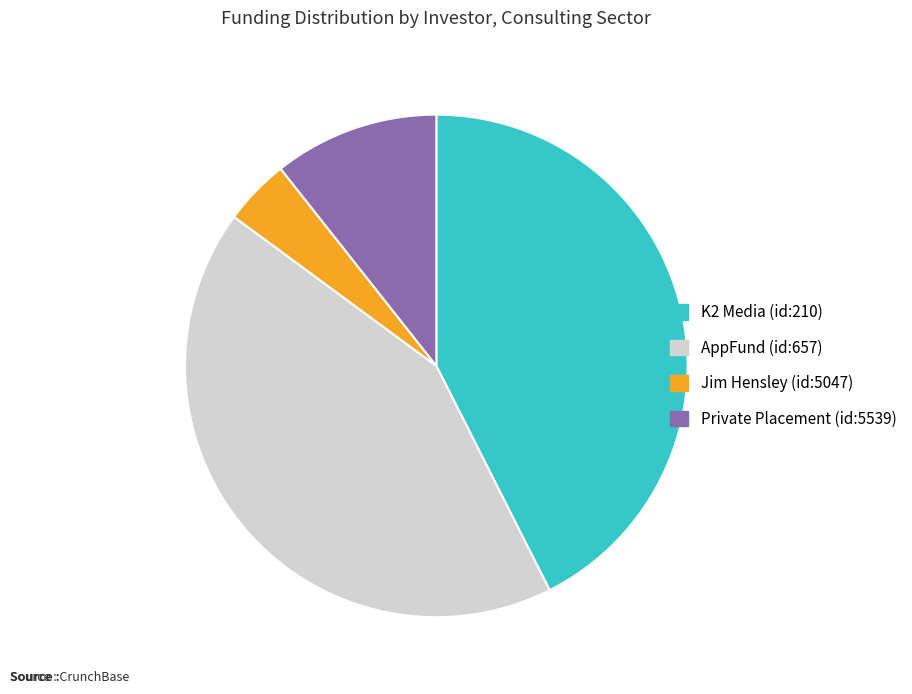

True or false: AppFund (id:657) accounts for 37% of the total.

False